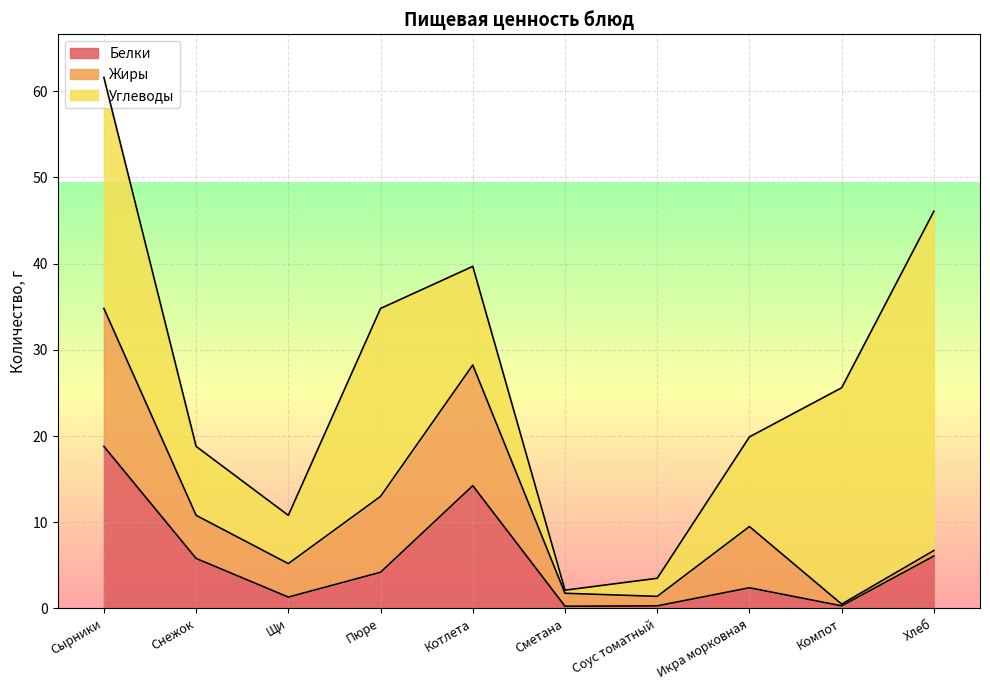

At which category does the chart reach its minimum across all series?

Компот